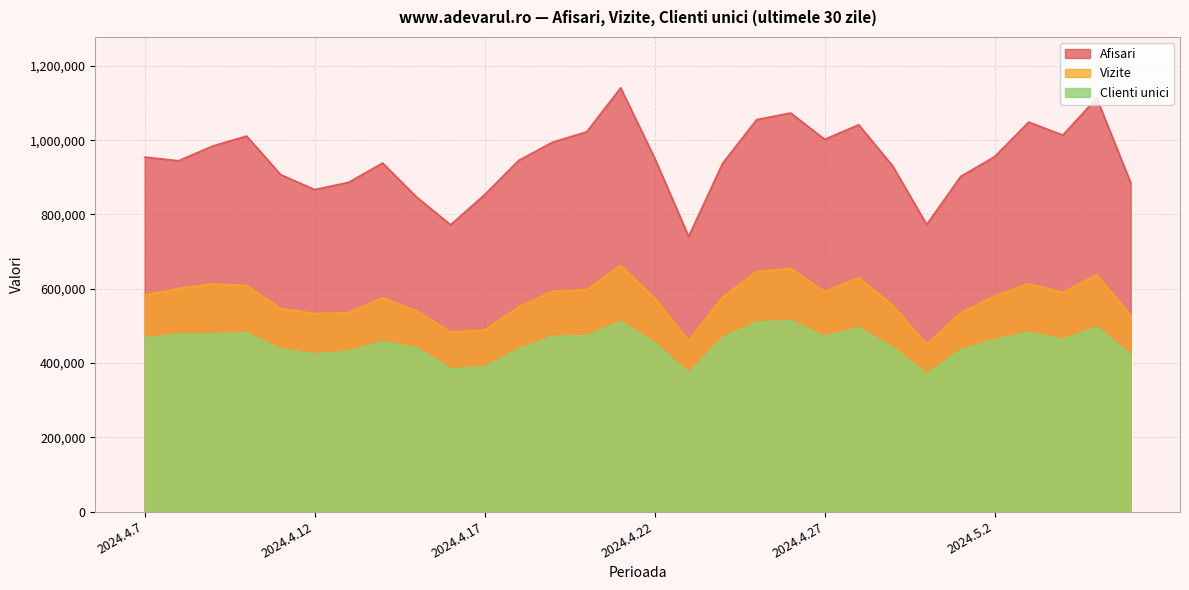

List the labels in order of Vizite value, smallest first.

2024.4.30, 2024.4.23, 2024.4.16, 2024.4.17, 2024.5.6, 2024.4.12, 2024.5.1, 2024.4.13, 2024.4.15, 2024.4.11, 2024.4.18, 2024.4.29, 2024.4.22, 2024.4.14, 2024.4.24, 2024.5.2, 2024.4.7, 2024.5.4, 2024.4.27, 2024.4.19, 2024.4.20, 2024.4.8, 2024.4.10, 2024.4.9, 2024.5.3, 2024.4.28, 2024.5.5, 2024.4.25, 2024.4.26, 2024.4.21